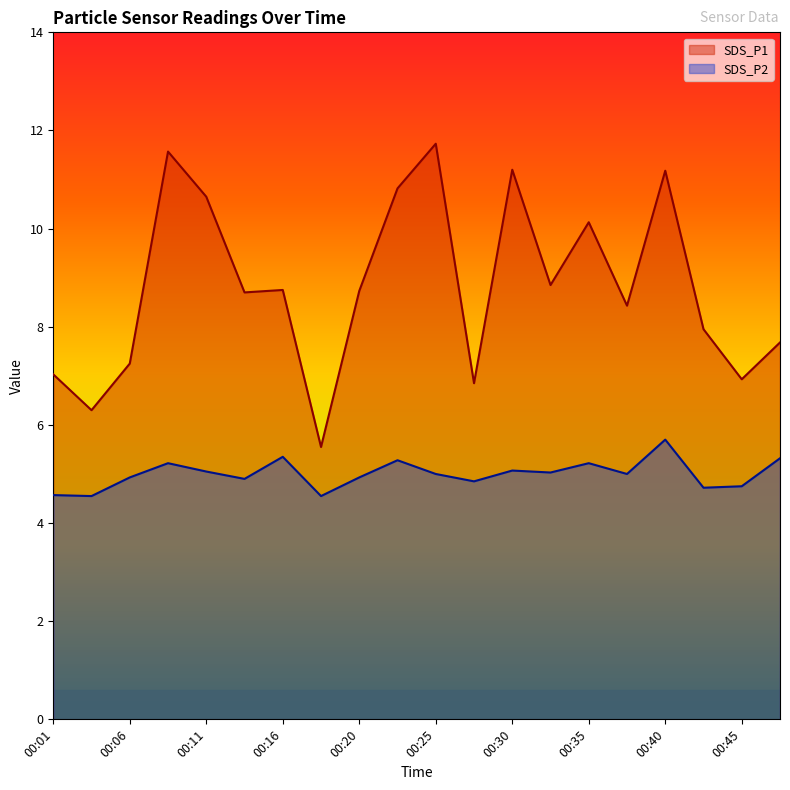

Read the SDS_P1 value at 00:03.

6.3